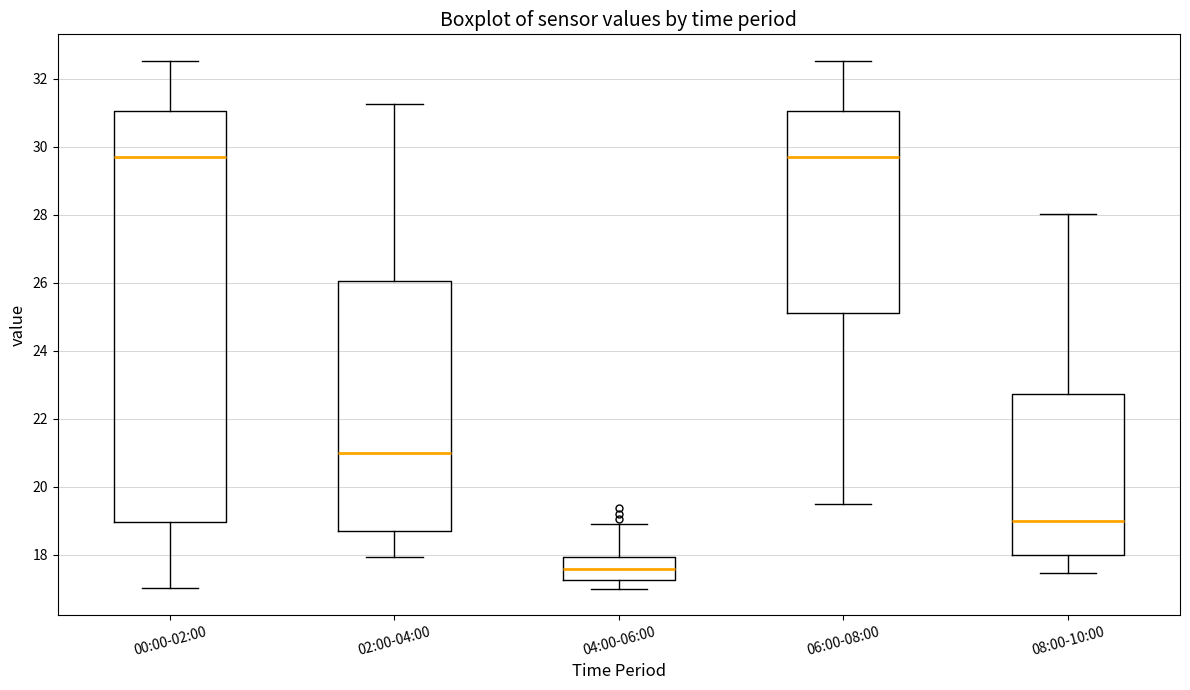

Reading left to right, transcribe this box plot: for each box, give where its median line is, the range the box spans, and where its two whiskers end, as read against the y-axis. The values are not printed on the chart, so give them approximately, as read against the axis.

00:00-02:00: median 29.8, box 19.0 to 31.0, whiskers 17.0 to 32.6
02:00-04:00: median 21.0, box 18.6 to 26.0, whiskers 18.0 to 31.2
04:00-06:00: median 17.6, box 17.2 to 18.0, whiskers 17.0 to 19.0
06:00-08:00: median 29.8, box 25.2 to 31.0, whiskers 19.6 to 32.6
08:00-10:00: median 19.0, box 18.0 to 22.8, whiskers 17.4 to 28.0